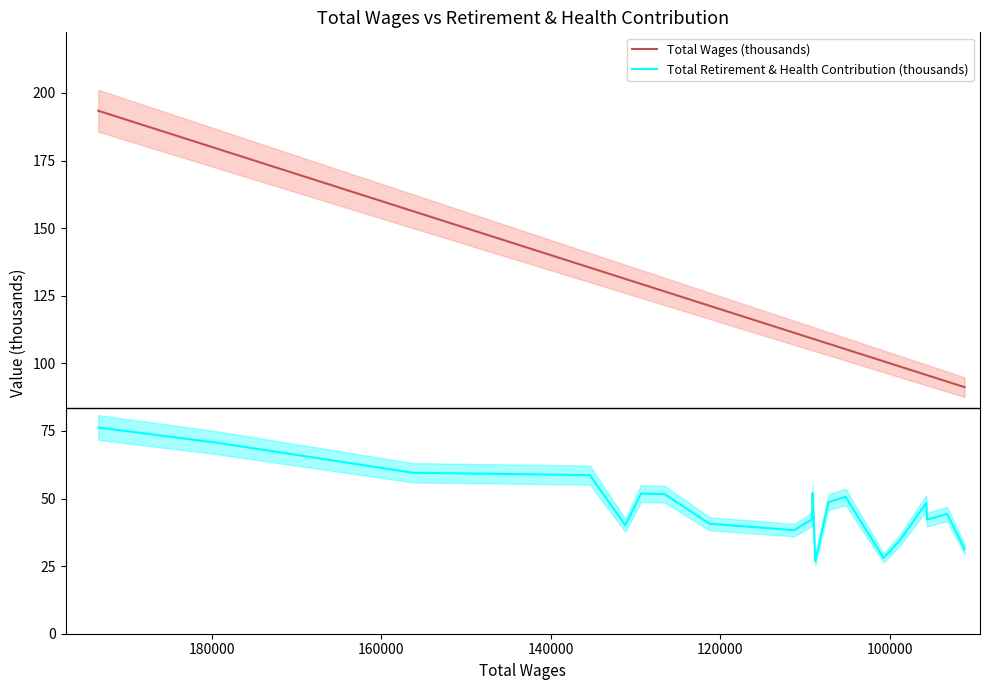

Is the value of Total Wages (thousands) at 180000 greater than the value of Total Retirement & Health Contribution (thousands) at 7?

Yes